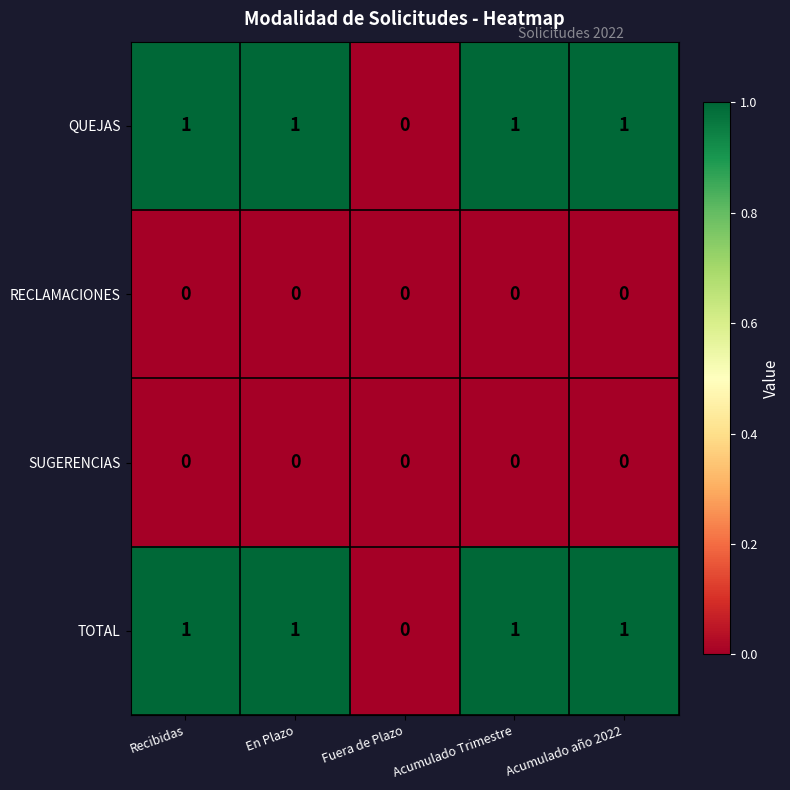

Where is TOTAL nearest to the value 0?

Fuera de Plazo